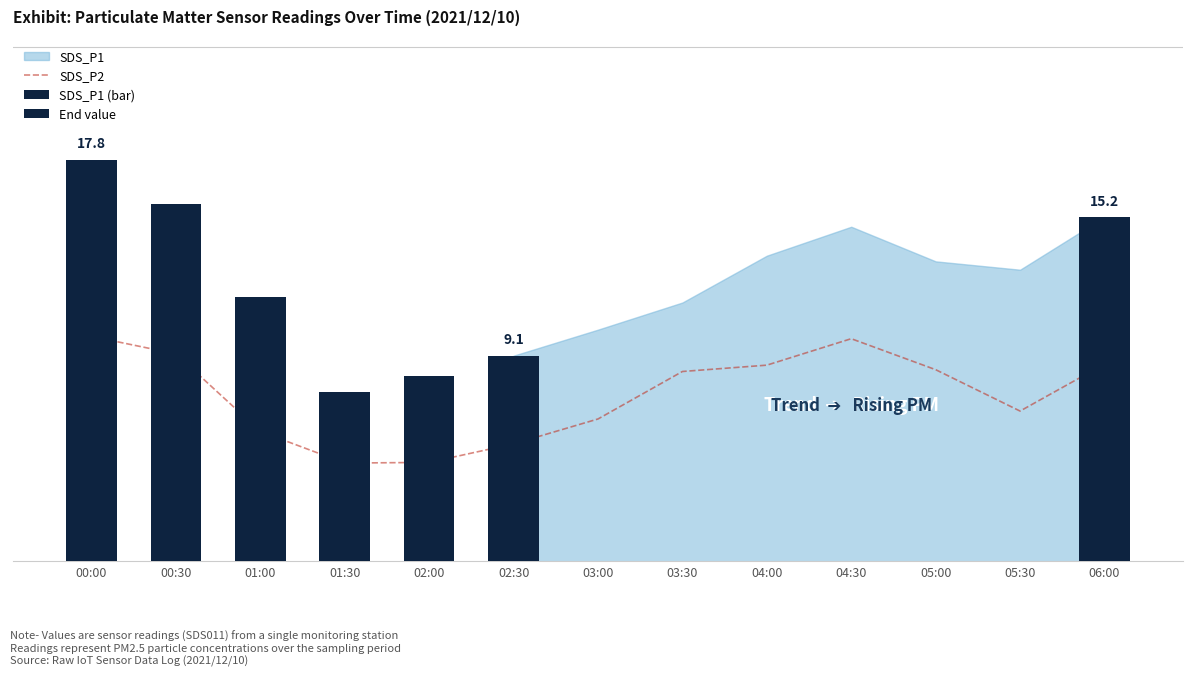

What is the sum of all values?

95.9